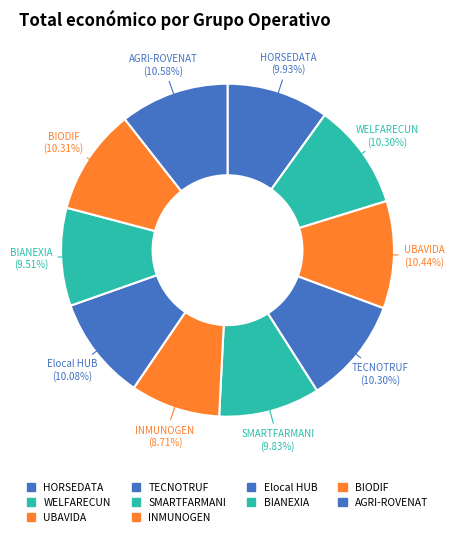

How many segments does this pie chart have?

10